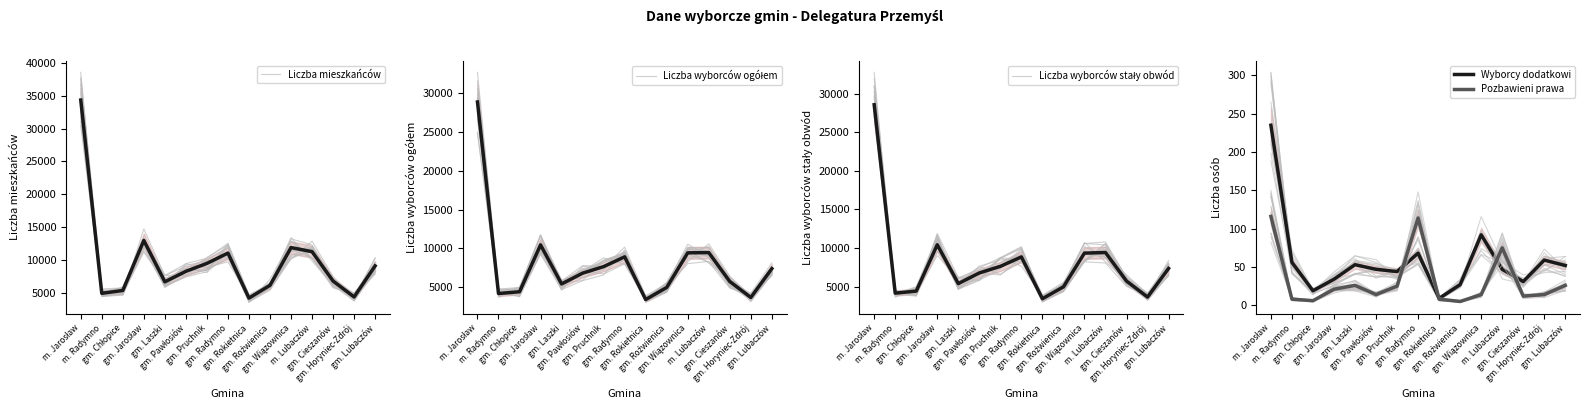

What is the total value across all series at gm. Wiązownica?

30809